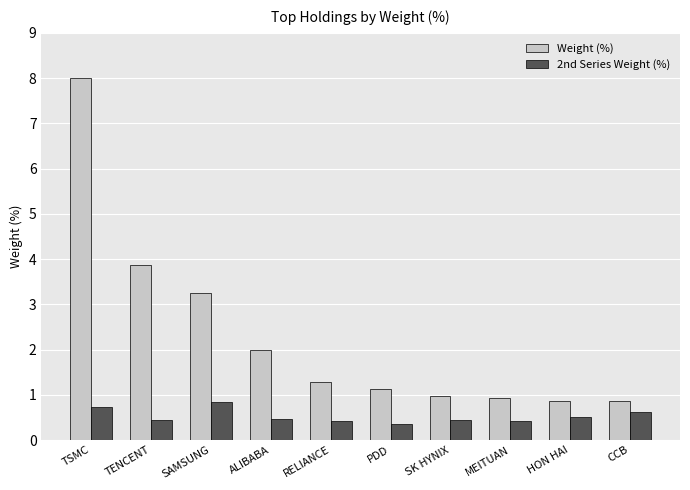

Rank the series by their average value, from lowest to highest.

2nd Series Weight (%), Weight (%)